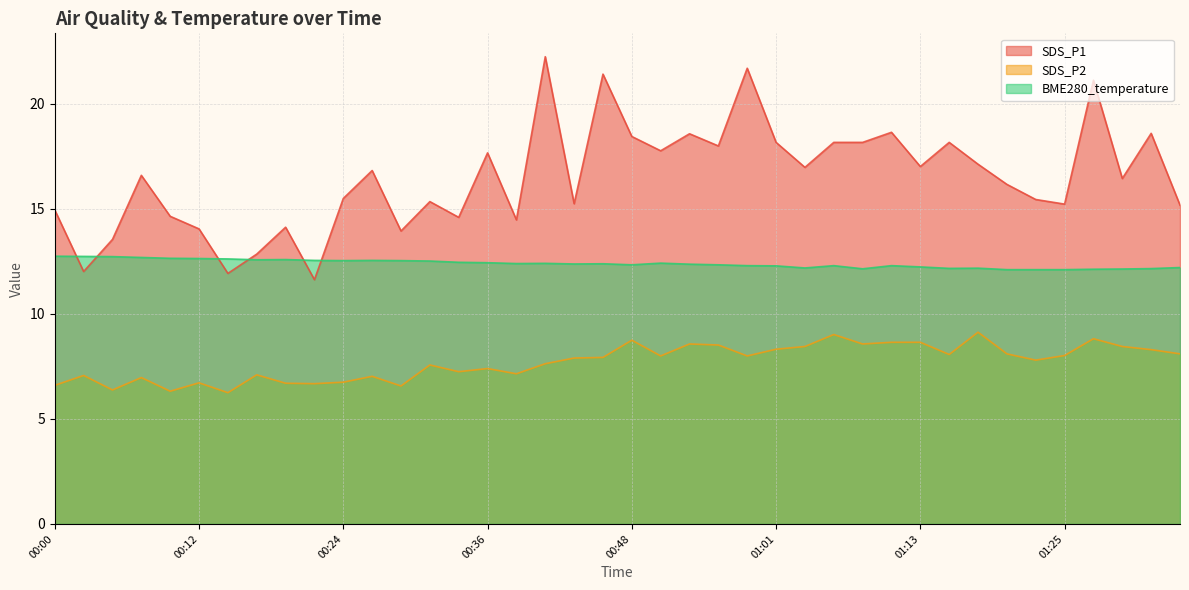

What is the label of the 20th point from the left?

00:46